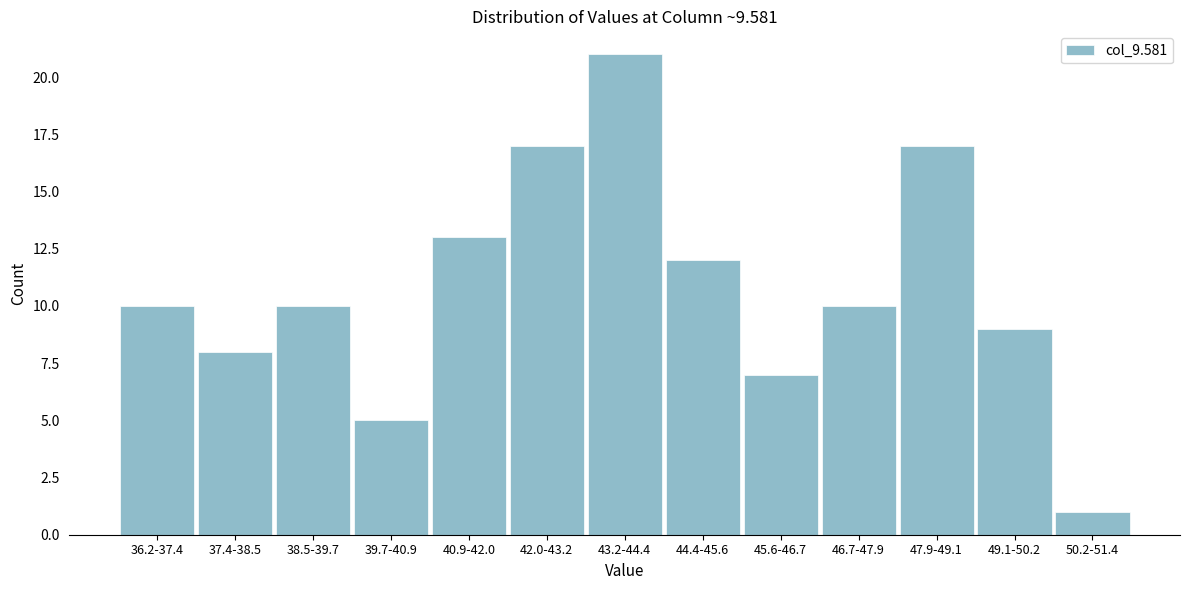

Reading right to left, what are all the values shown in this chart?

50.2-51.4=1	49.1-50.2=9	47.9-49.1=17	46.7-47.9=10	45.6-46.7=7	44.4-45.6=12	43.2-44.4=21	42.0-43.2=17	40.9-42.0=13	39.7-40.9=5	38.5-39.7=10	37.4-38.5=8	36.2-37.4=10